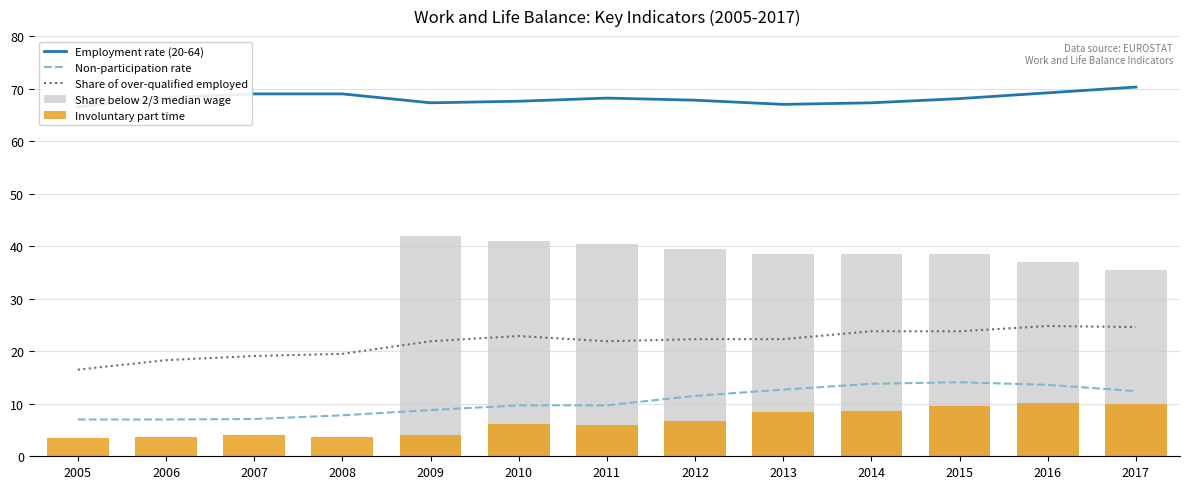

What is the difference between the maximum and minimum values in the Non-participation rate series?

7.1